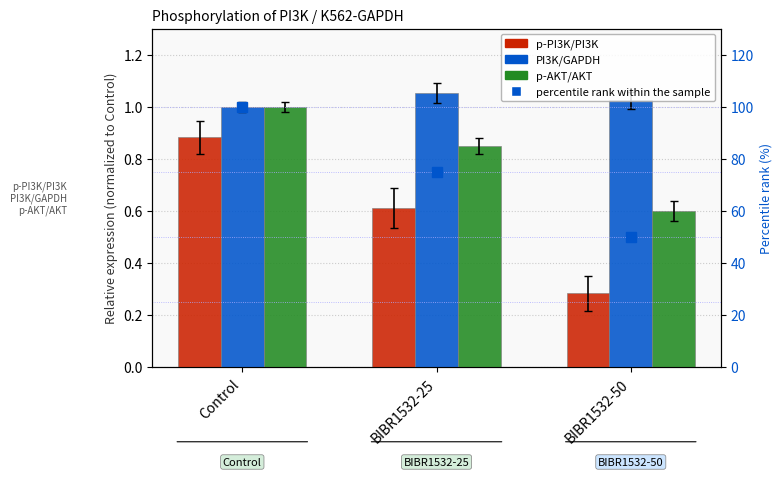

True or false: p-PI3K/PI3K has a value of 0.6 at BIBR1532-25.

True